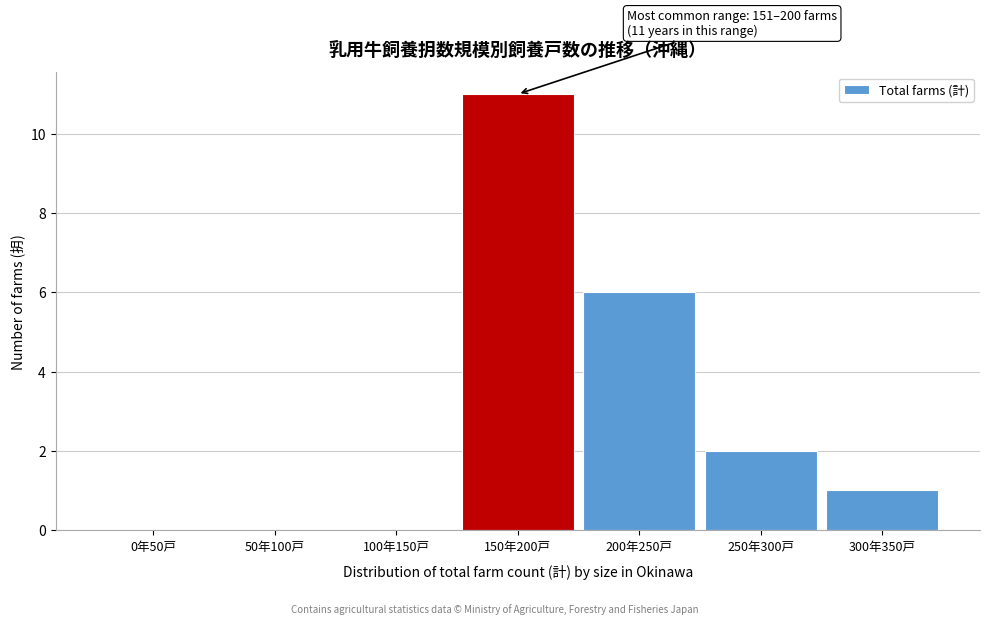

Reading left to right, extract all data points from this chart.

0年50戸=0	50年100戸=0	100年150戸=0	150年200戸=11	200年250戸=6	250年300戸=2	300年350戸=1